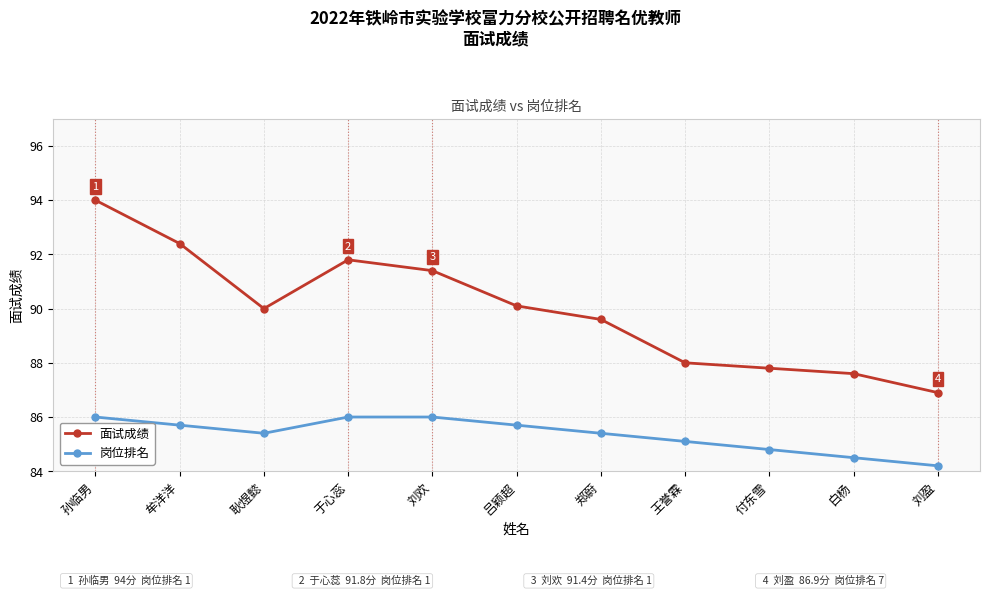

Count the 岗位排名 values in the range 84 to 86.

11